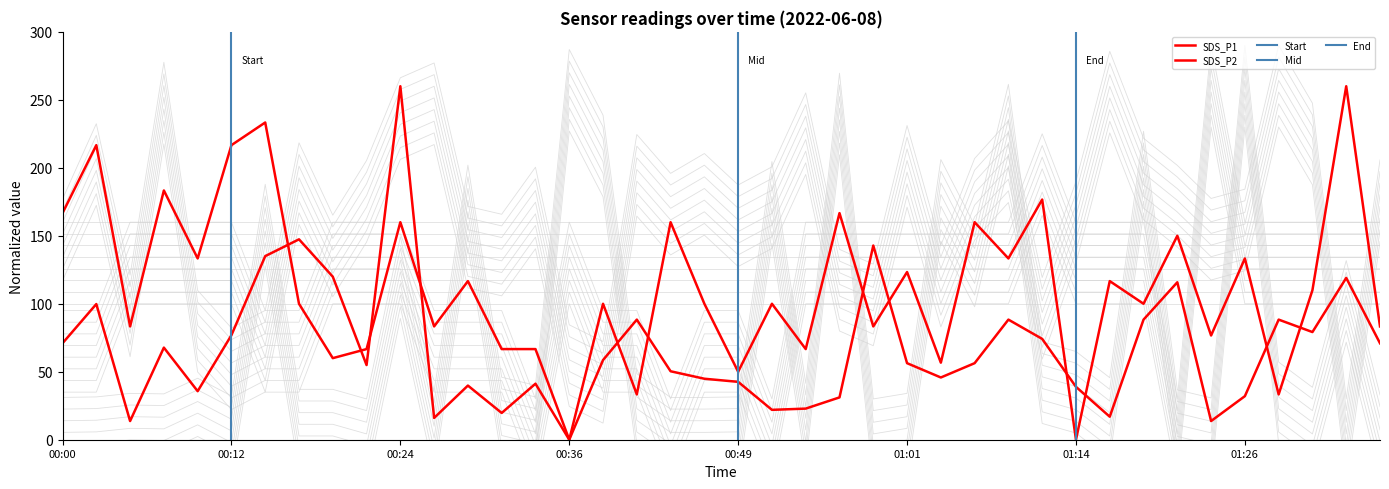

How many lines are shown in the chart?

5